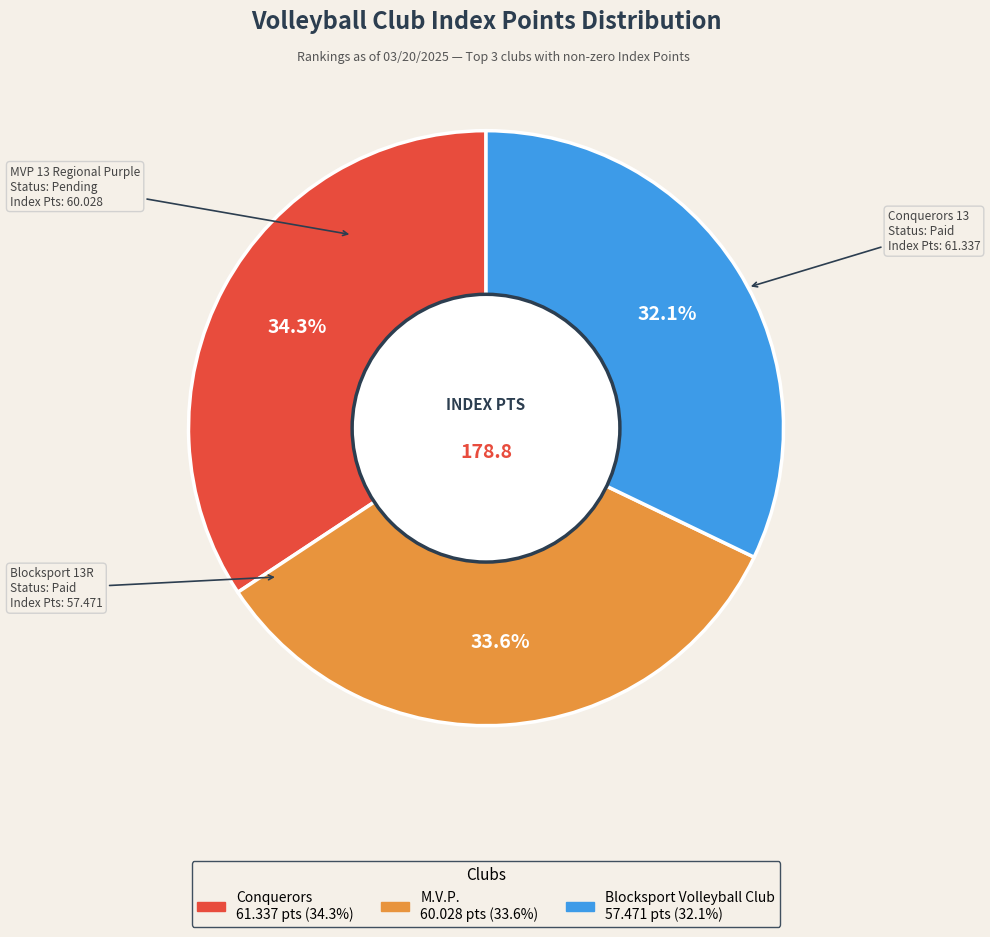

The M.V.P. slice represents 34% of the pie. True or false?

True